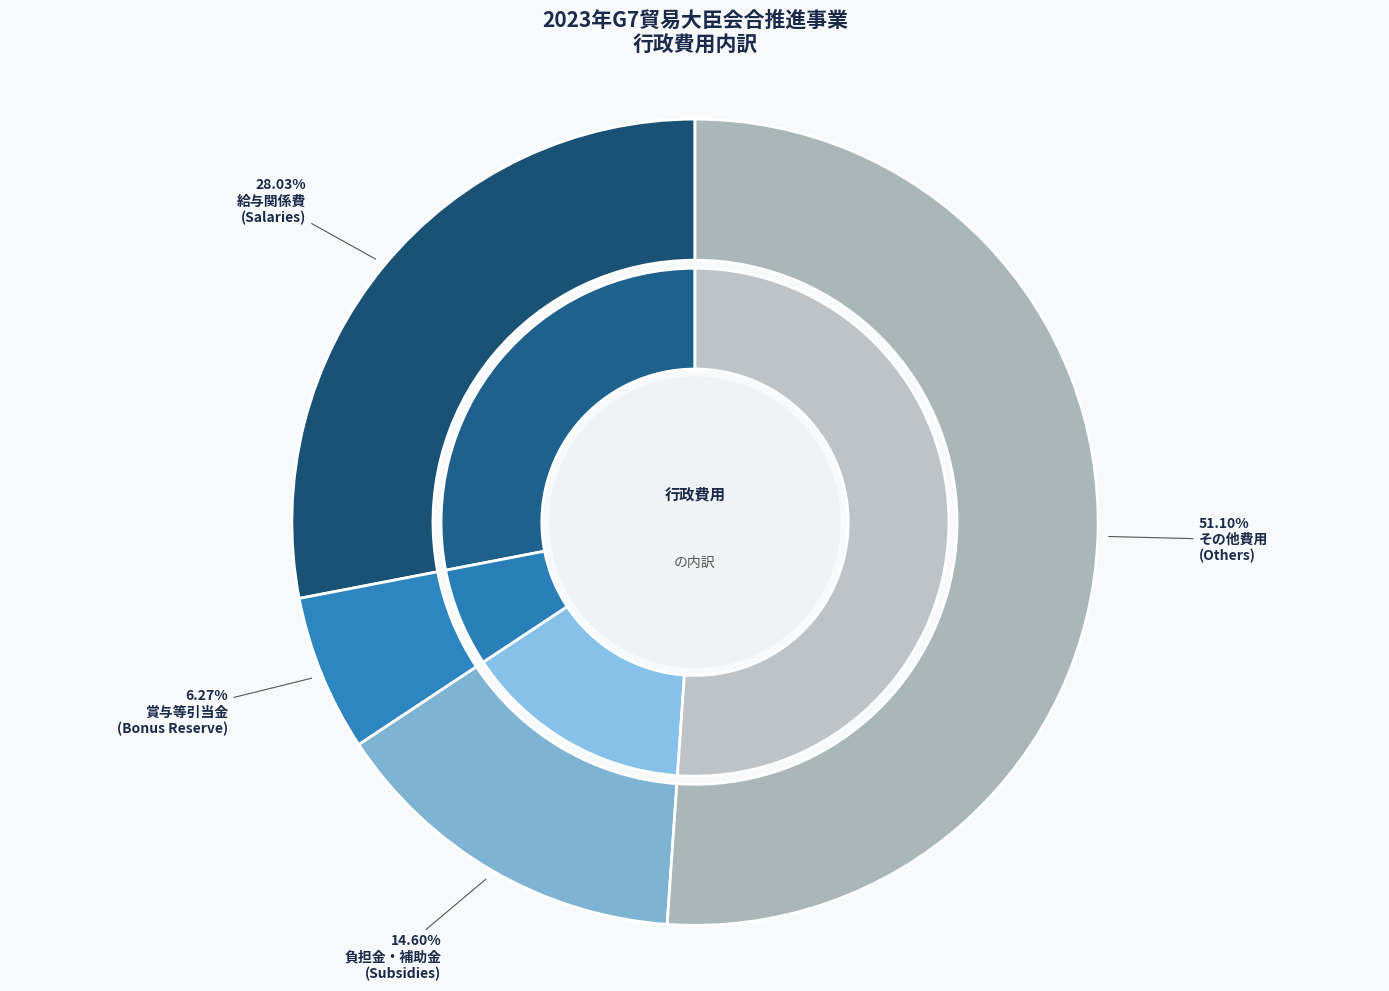

To the nearest percent, what is the difference between the largest and smallest slice percentages?

45%